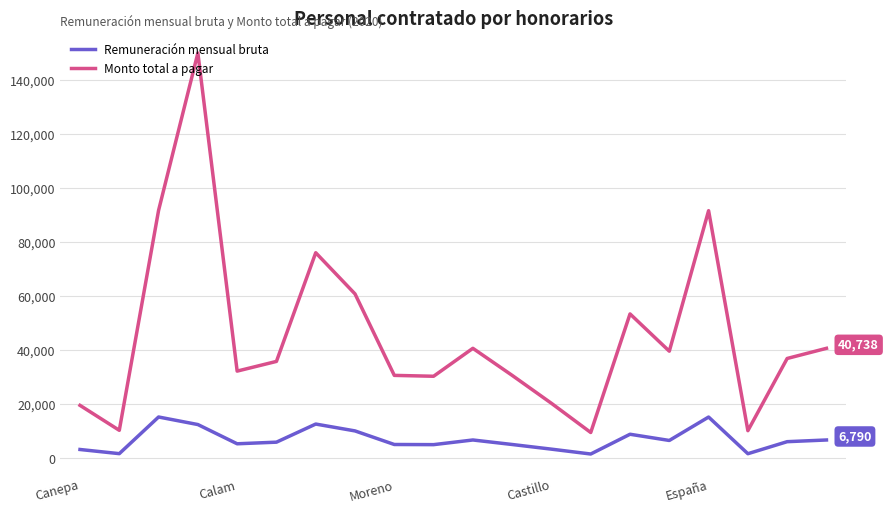

Rank the series by their average value, from highest to lowest.

Monto total a pagar, Remuneración mensual bruta